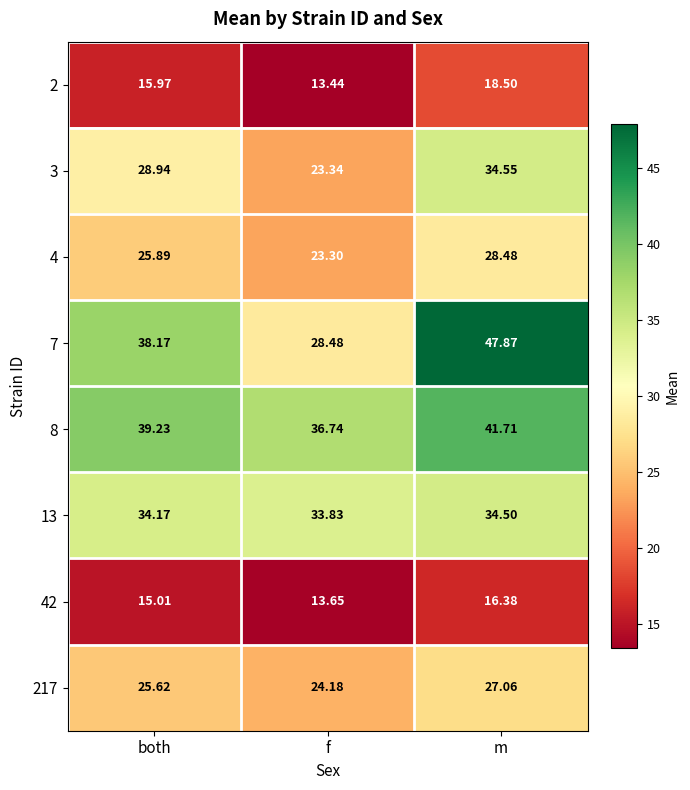

At which label is 42 closest to 15?

both